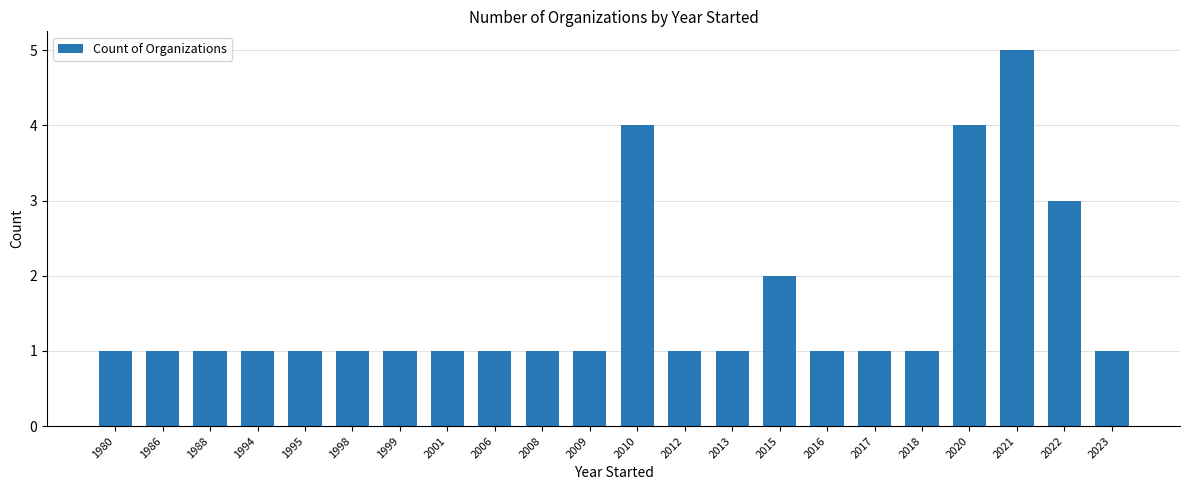

Is it true that the value at 2012 is 2?

False